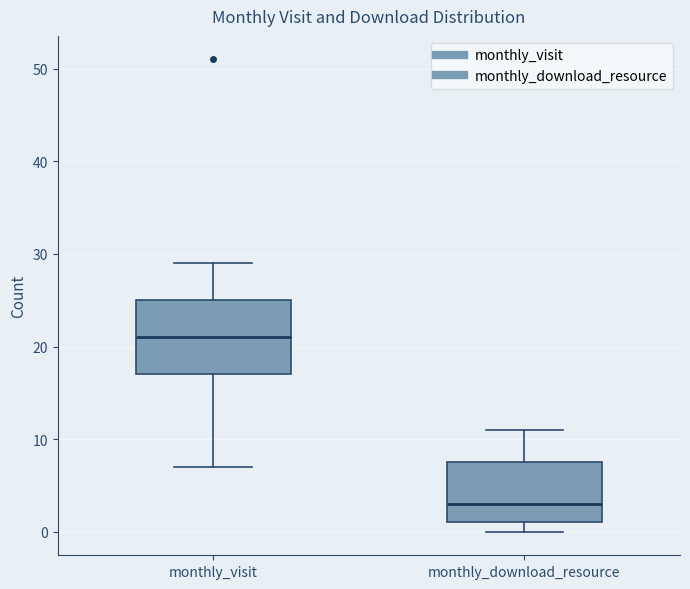

Reading left to right, read every box against the y-axis: the position of its median line, the range the box covers, and the ends of its whiskers. The values are not printed on the chart, so give them approximately, as read against the axis.

monthly_visit: median 21, box 17 to 25, whiskers 7 to 29
monthly_download_resource: median 3, box 1 to 8, whiskers 0 to 11